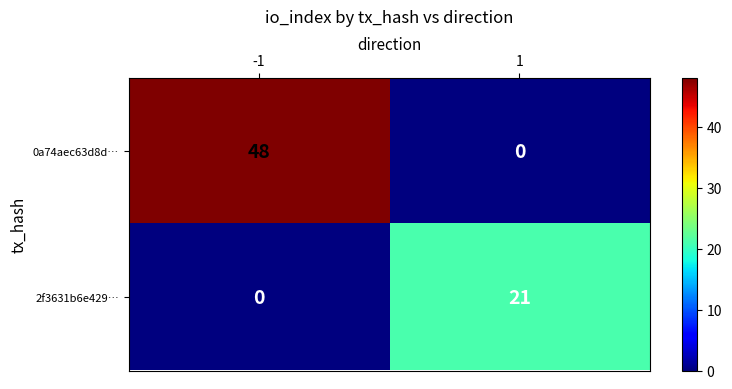

Reading left to right, extract all data points from this chart.

0a74aec63d8d…: 48	0
2f3631b6e429…: 0	21